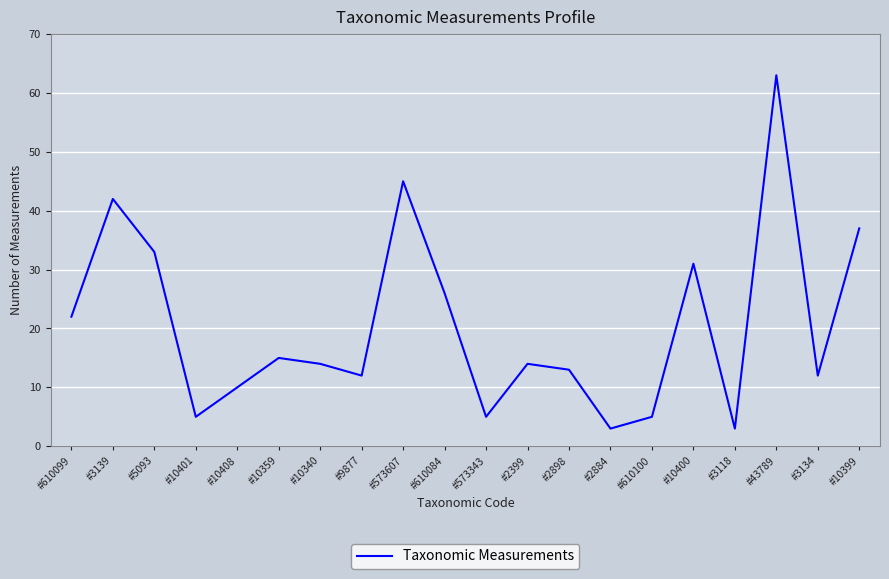

At which category does the chart reach its peak across all series?

#43789